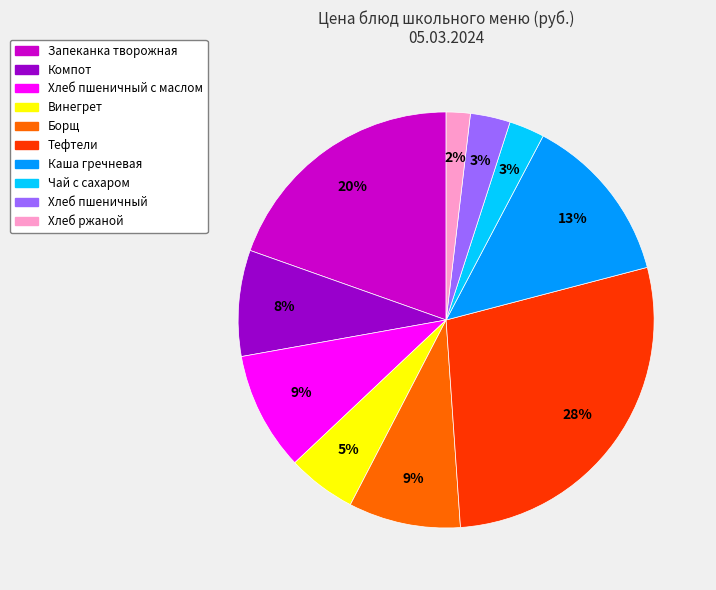

To the nearest percent, what is the difference between the largest and smallest slice percentages?

26%